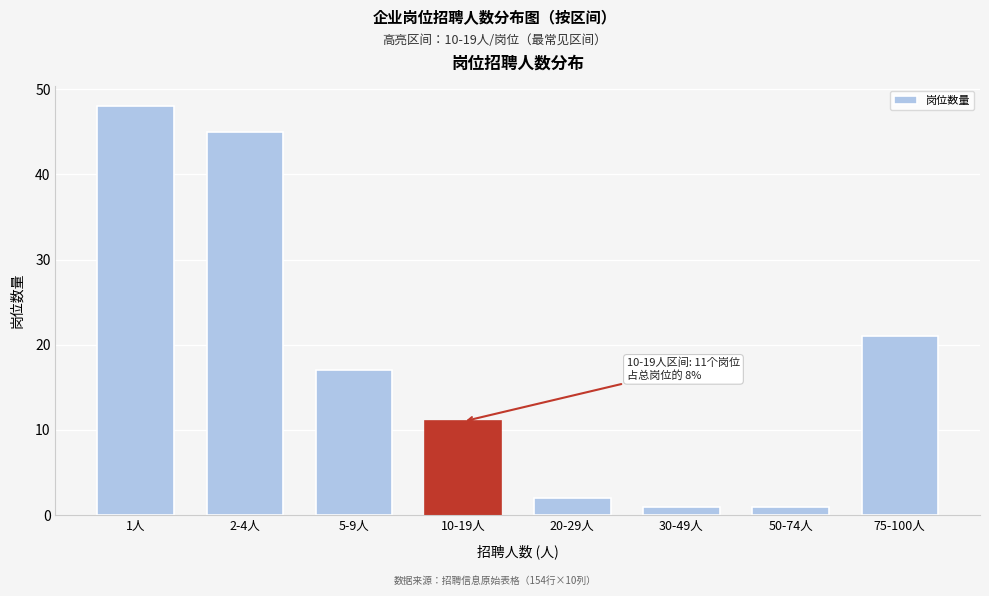

Reading left to right, extract all data points from this chart.

1人=48	2-4人=45	5-9人=17	10-19人=11	20-29人=2	30-49人=1	50-74人=1	75-100人=21